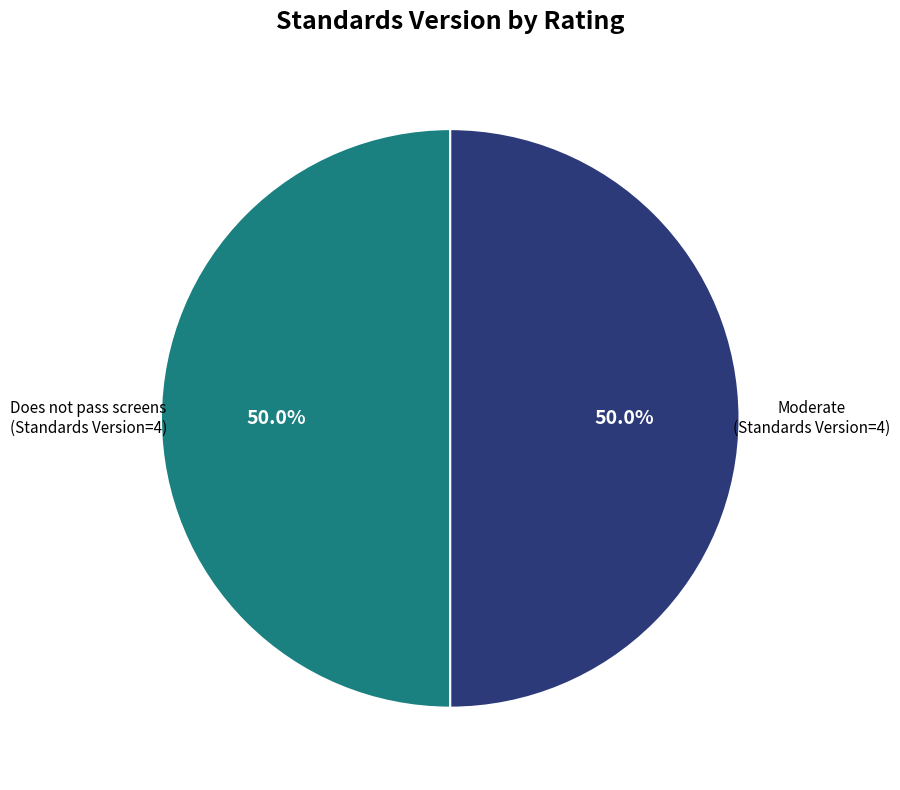

Is there any slice that represents more than half of the pie?

No